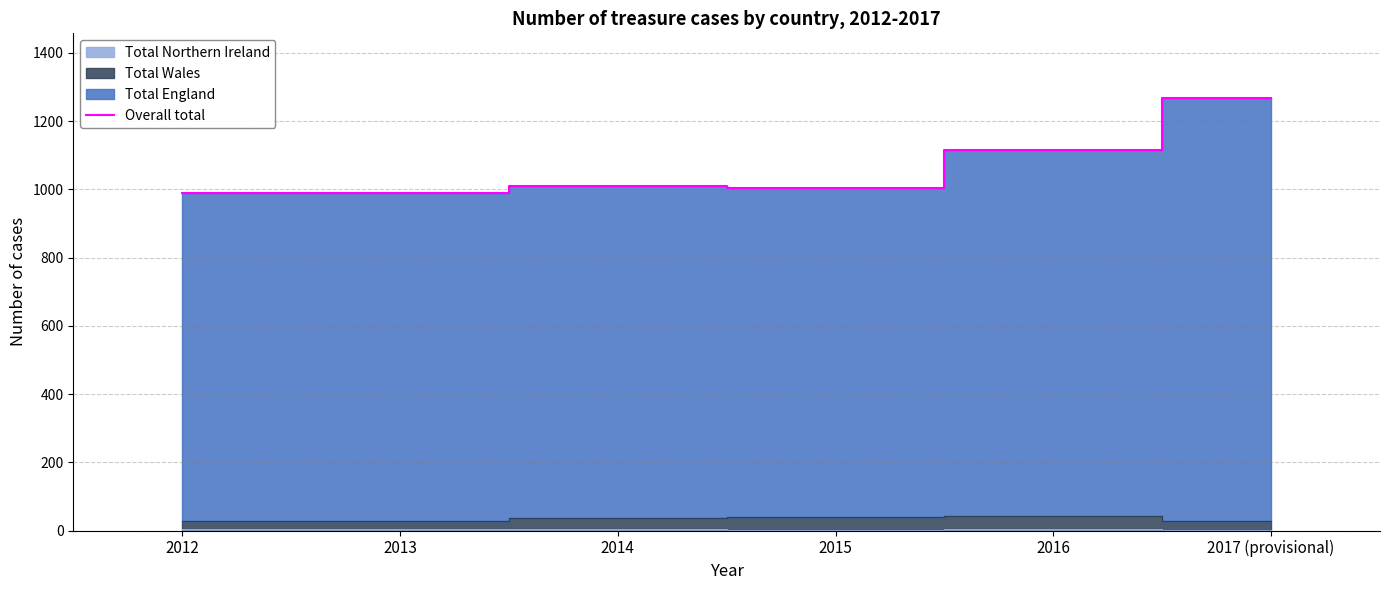

Reading left to right, what are all the values shown in this chart?

2012=990	2013=990	2014=1011	2015=1005	2016=1116	2017 (provisional)=1267